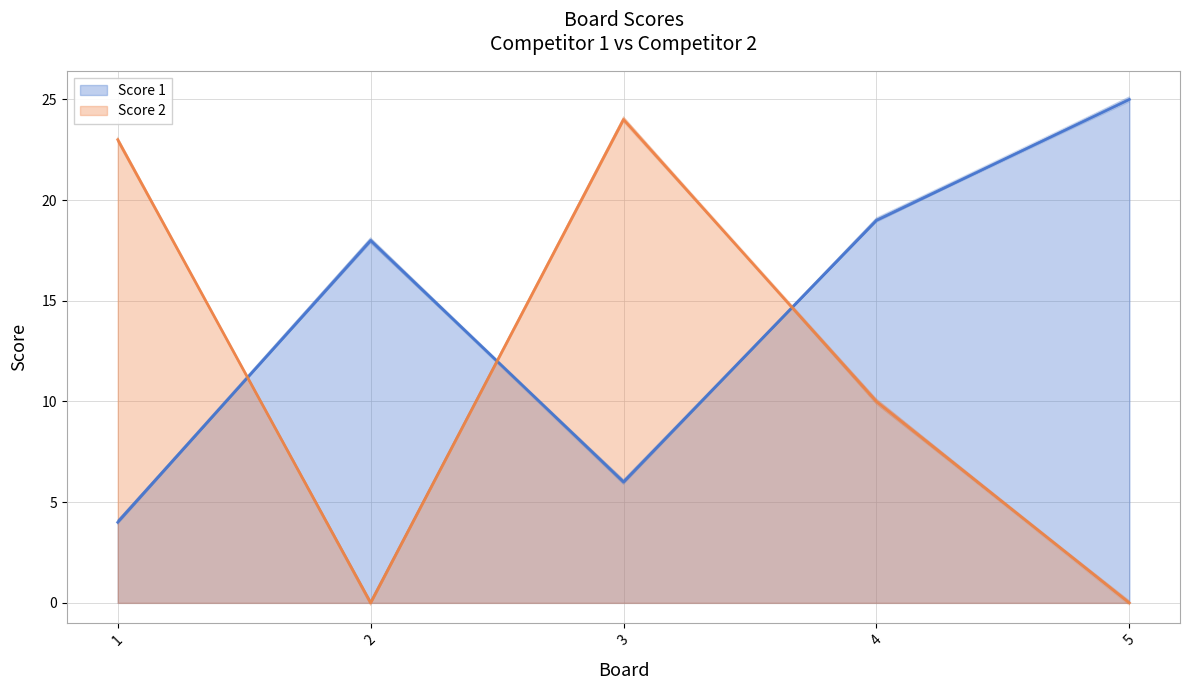

How many data points in Score 1 are above 18?

2